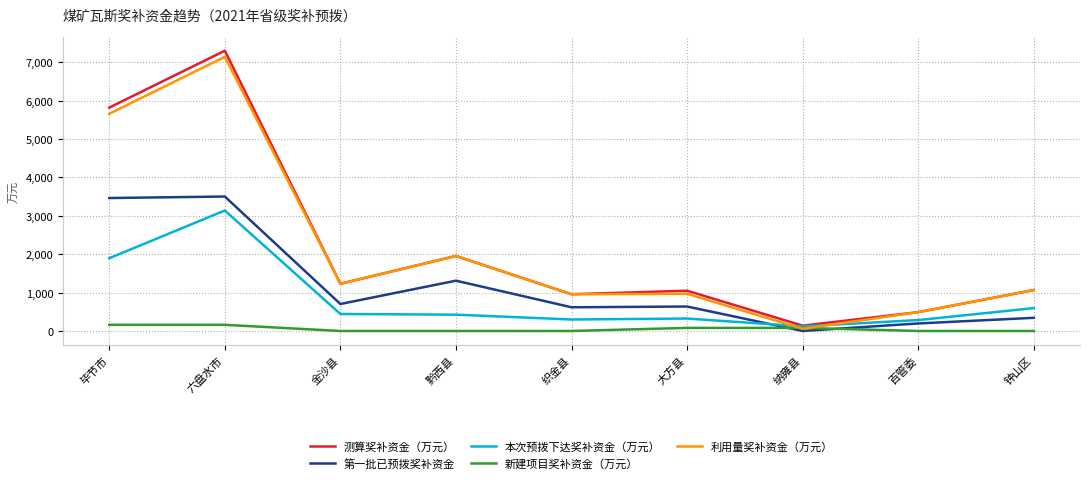

Where does the 第一批已预拨奖补资金 series first go above 637?

毕节市